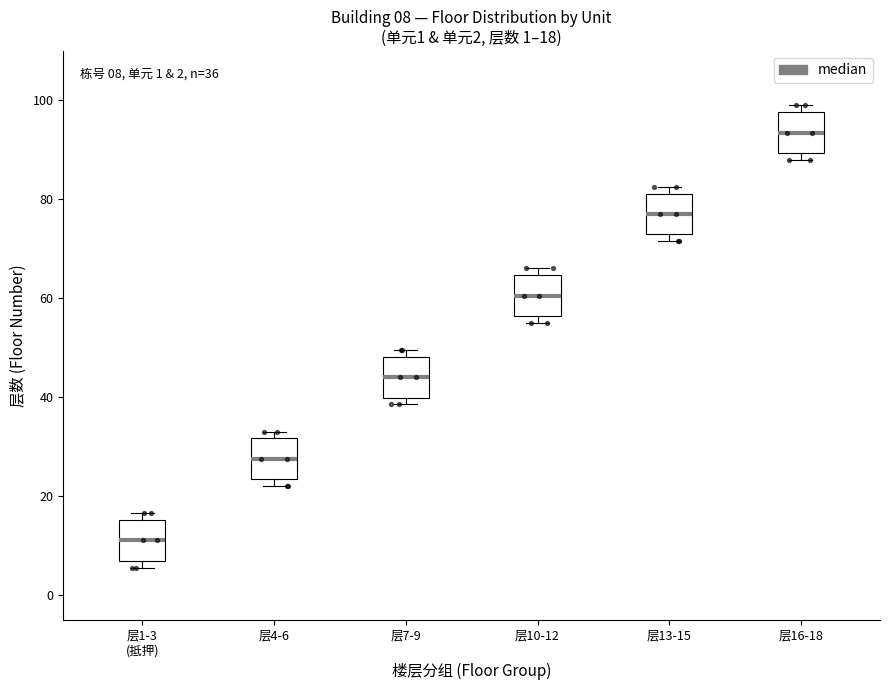

Which box's median line is the lowest?

层1-3 (抵押)